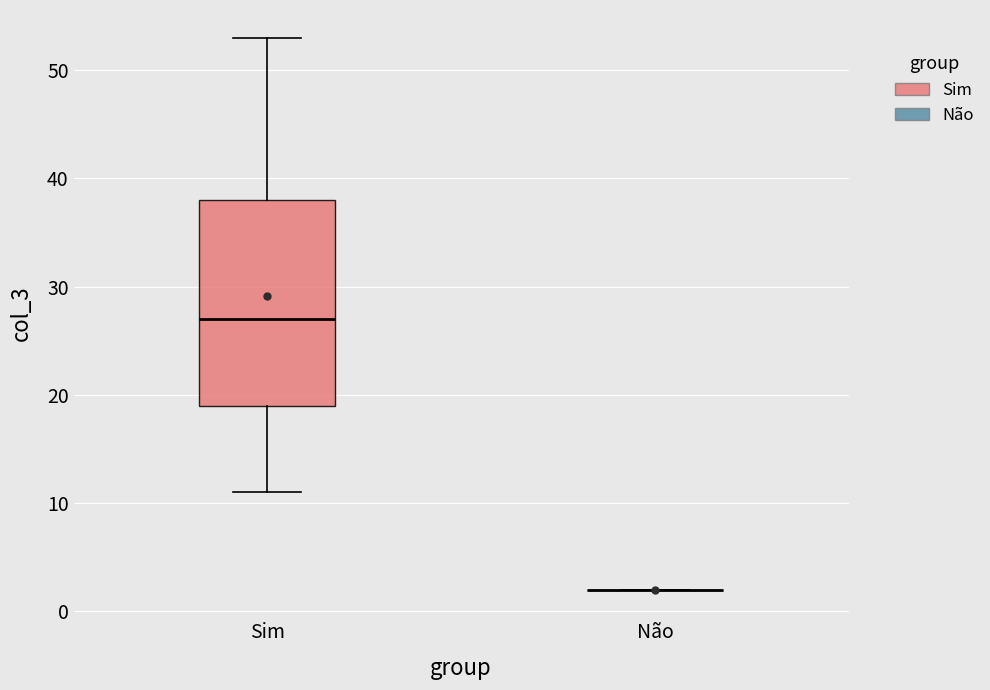

Reading left to right, read every box against the y-axis: the position of its median line, the range the box covers, and the ends of its whiskers. The values are not printed on the chart, so give them approximately, as read against the axis.

Sim: median 27, box 19 to 38, whiskers 11 to 53
Não: box collapsed to a line at 2, whiskers 2 to 2